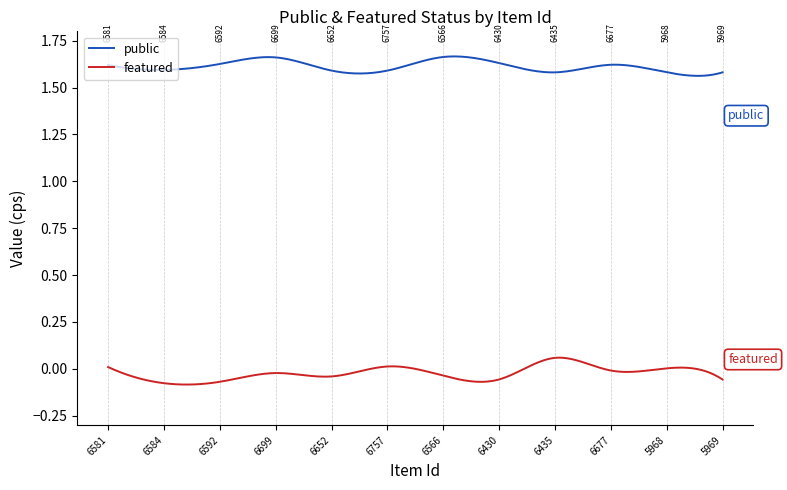

Which series has the largest total across all categories?

public